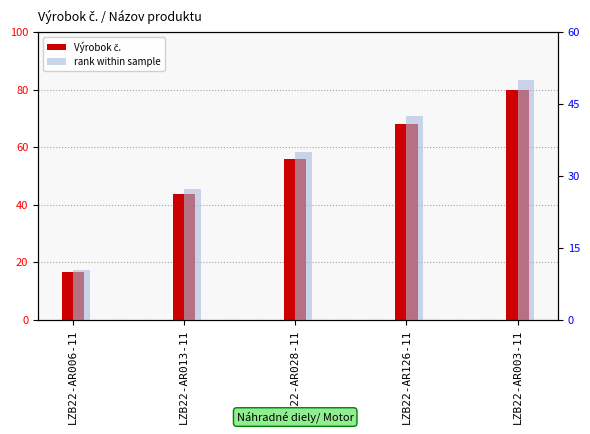

At which category is the sum across all series the highest?

LZB22-AR003-11